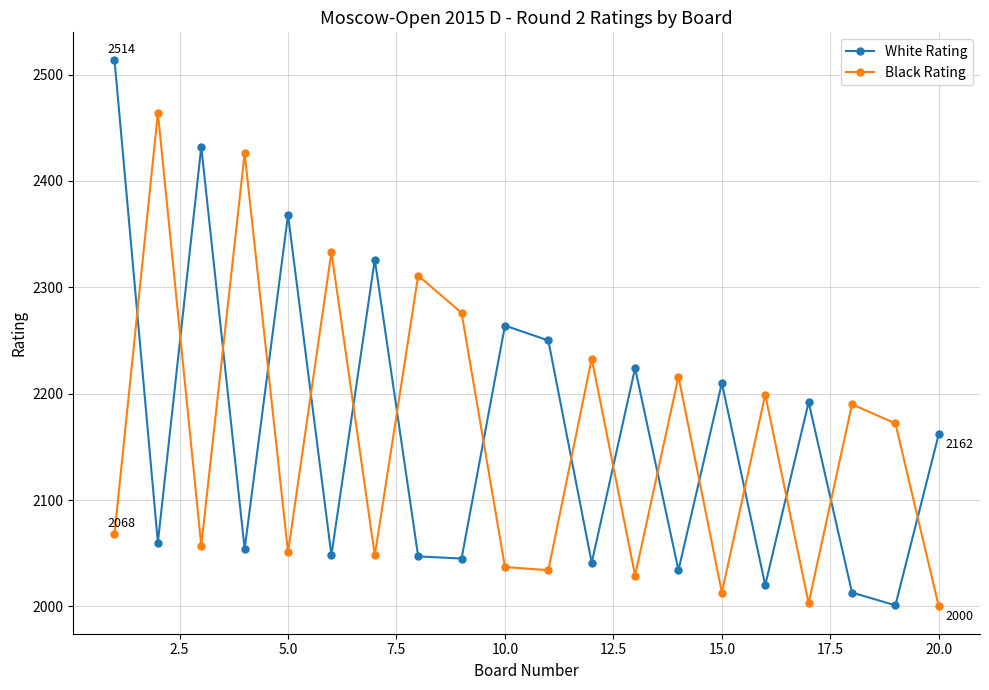

What is the greatest value displayed?

2514